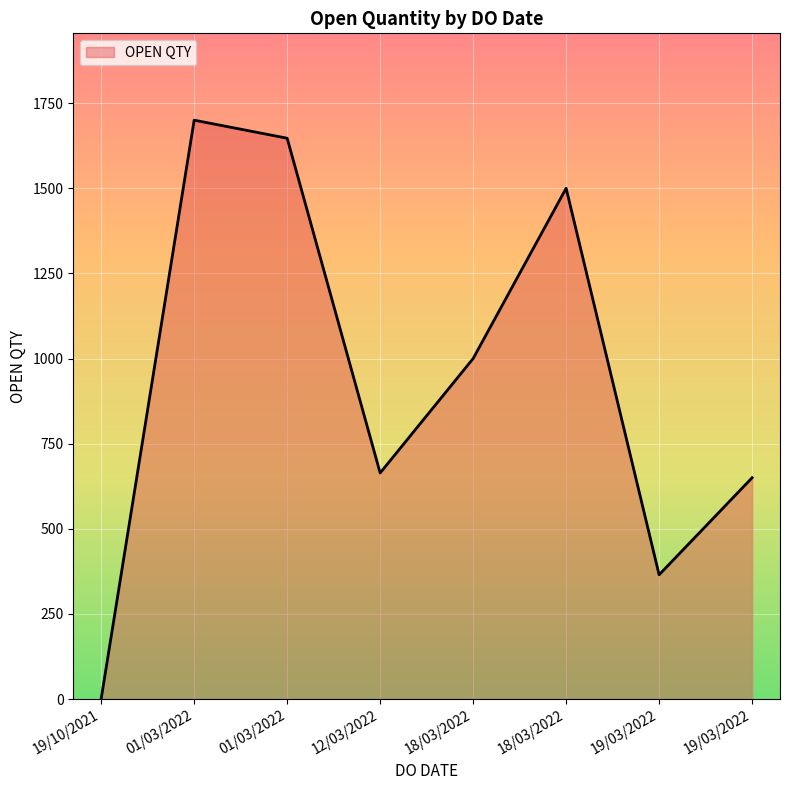

List the labels in order of value, largest first.

01/03/2022, 01/03/2022, 18/03/2022, 18/03/2022, 12/03/2022, 19/03/2022, 19/03/2022, 19/10/2021